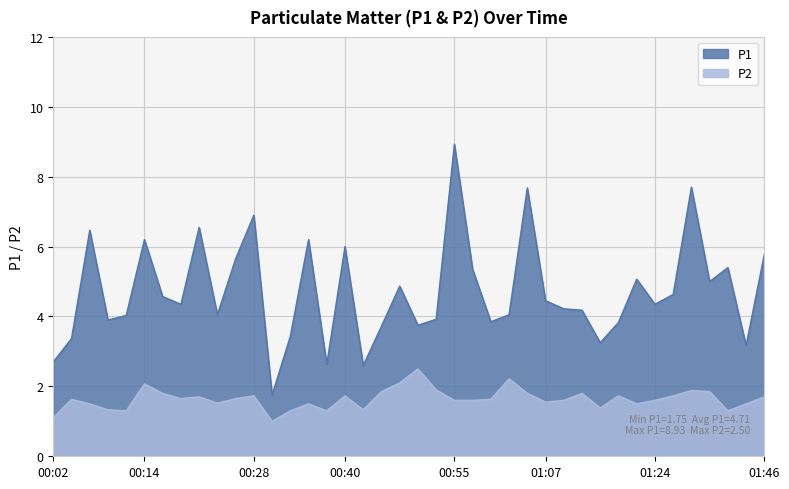

What is the greatest value displayed?

8.9